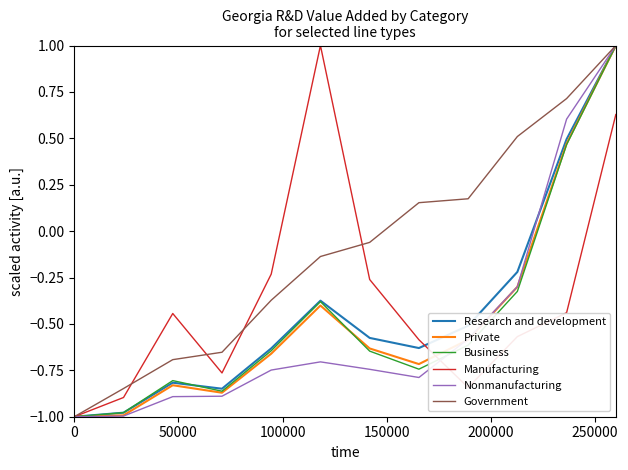

What is the maximum value shown in the chart?

1.0